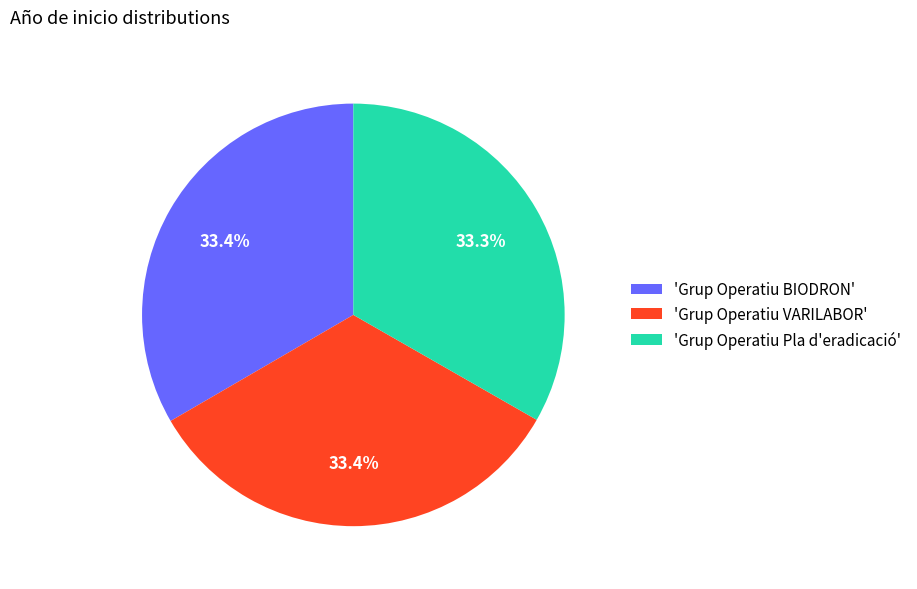

What portion of the pie excludes 'Grup Operatiu BIODRON'?

66.6%